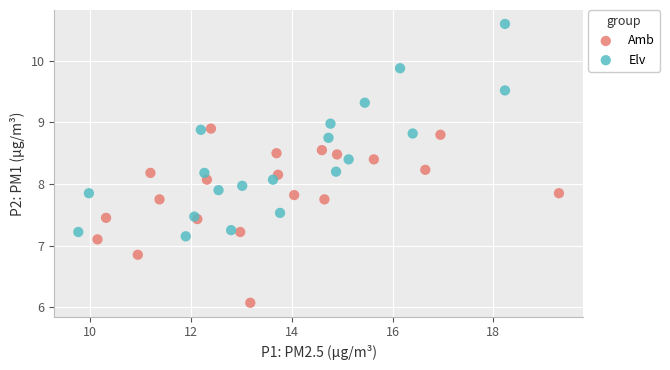

Which series has the largest Y range (max minus min)?

Elv